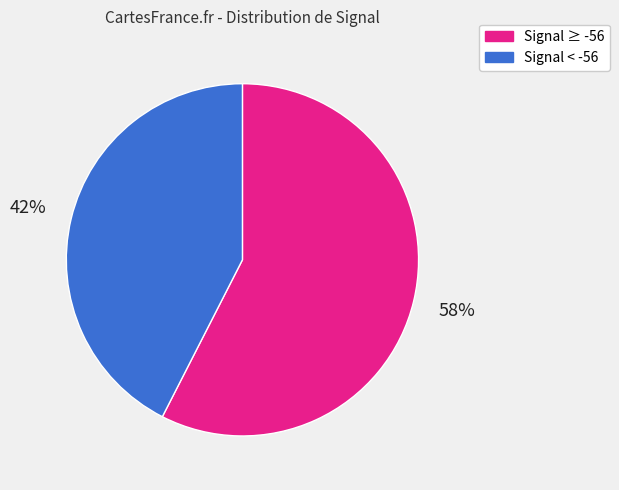

To the nearest percent, what is the average slice percentage?

50%